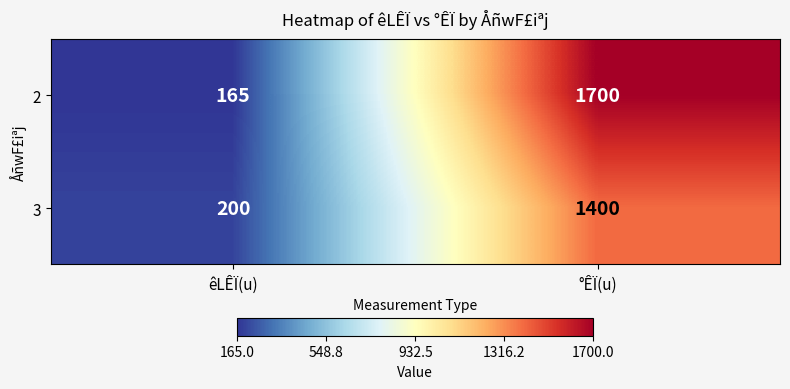

The 3 series shows 680 at °ÊÏ(u). True or false?

False